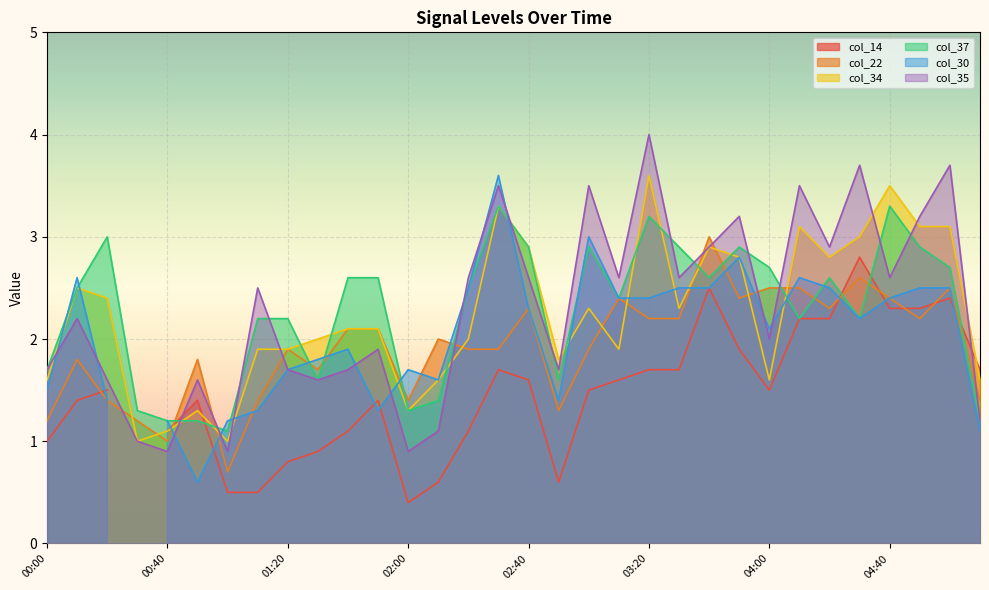

What is the label of the 1st point from the left?

00:00